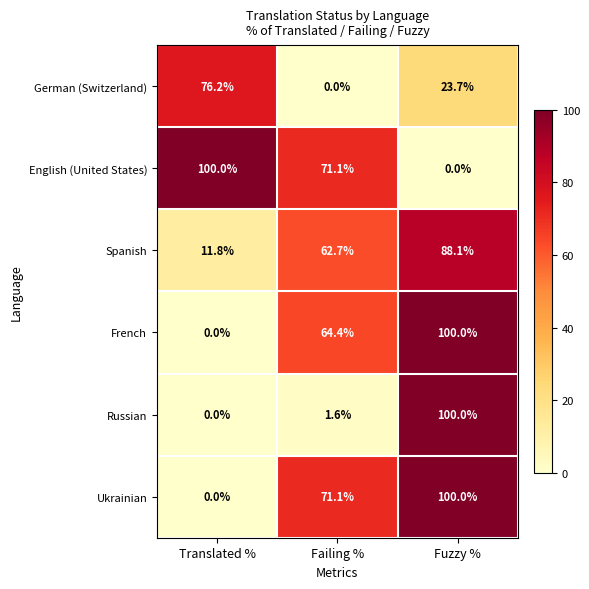

List the labels in order of German (Switzerland) value, smallest first.

Failing %, Fuzzy %, Translated %